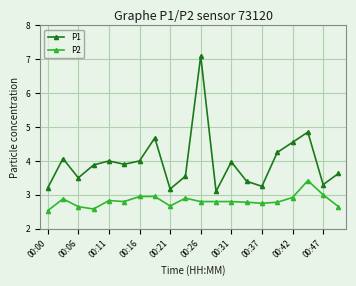

What is the value of the P1 point at the 11th from the left?

7.1